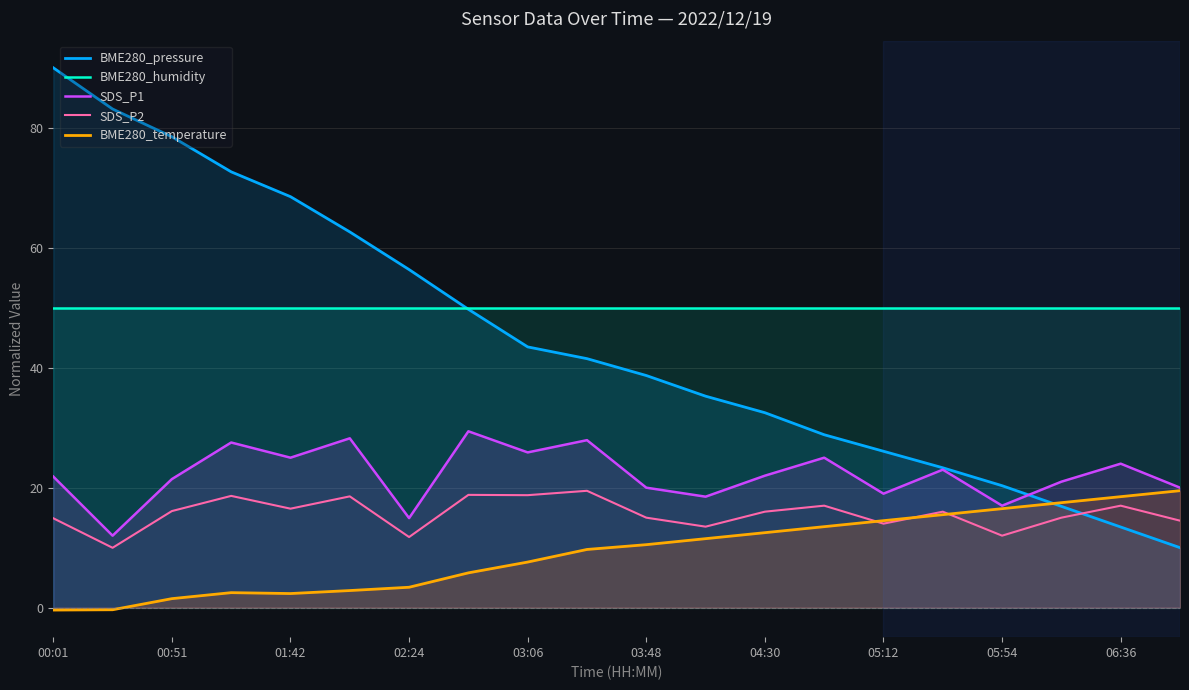

Rank the series by their maximum value, from lowest to highest.

SDS_P2, BME280_temperature, SDS_P1, BME280_humidity, BME280_pressure